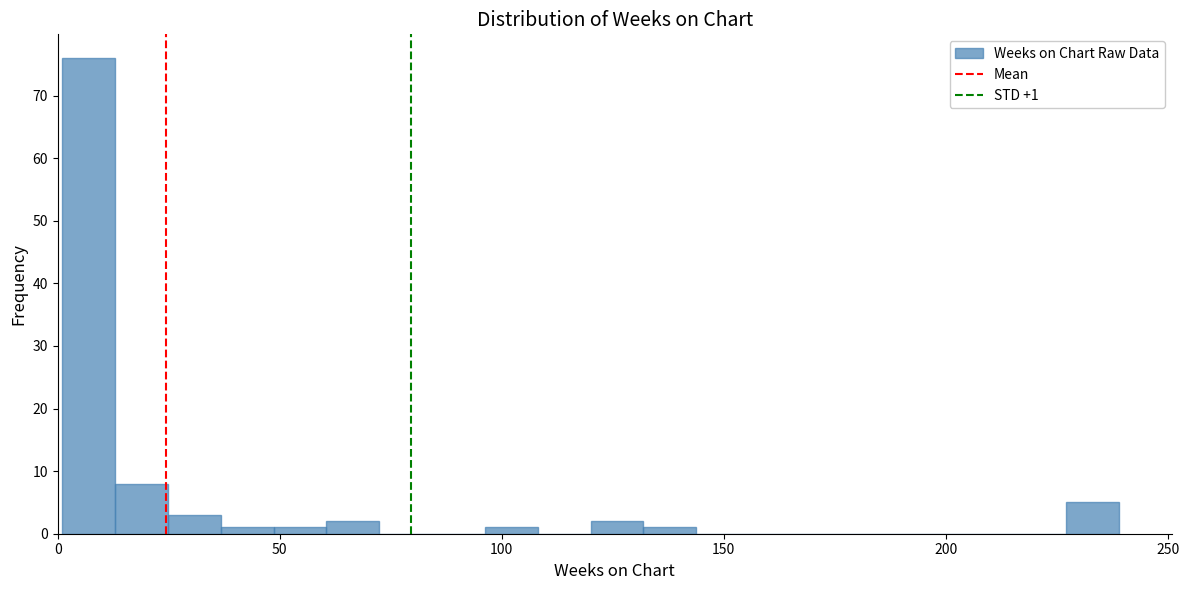

Read against the x-axis, roughly where is the centre of the tallest bar?

5